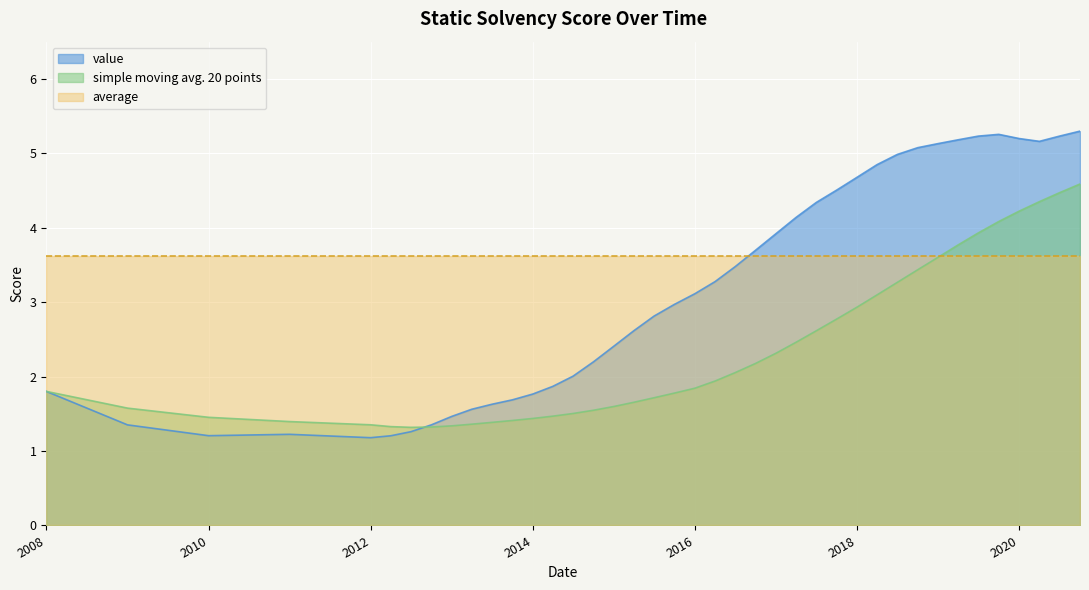

What are all the series names shown in the legend?

value, simple moving avg. 20 points, average